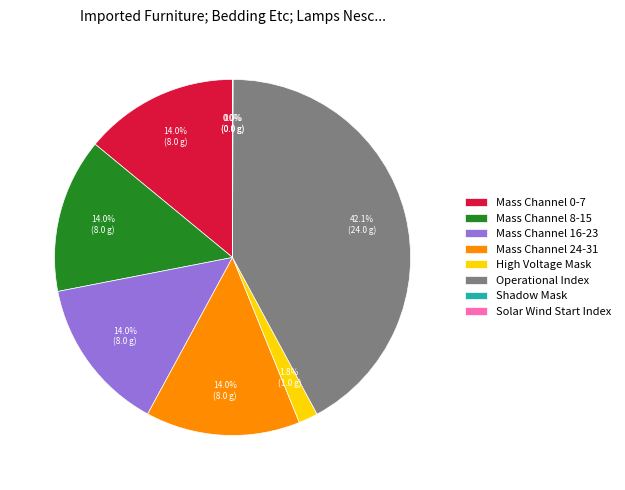

Approximately how many times larger is the value at Mass Channel 16-23 compared to Mass Channel 8-15?

1.0